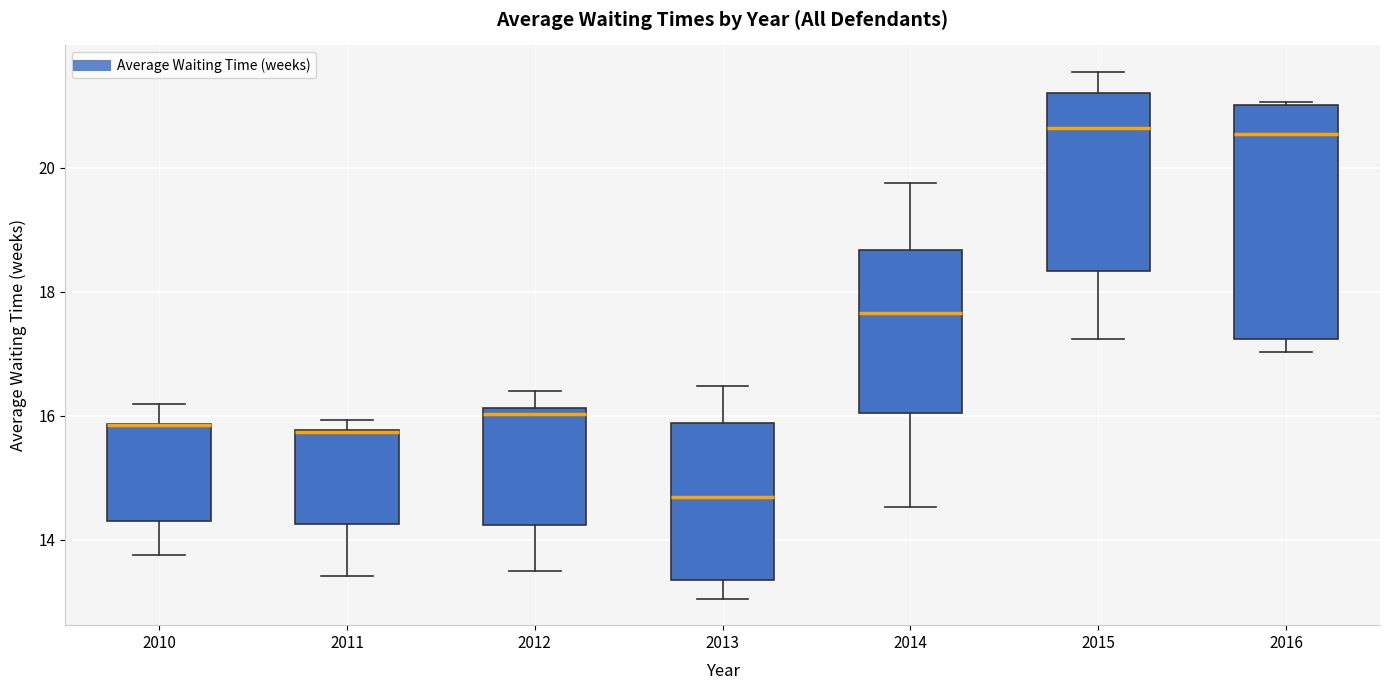

Where does the lower whisker of the box at x = 2015 end on the y-axis? The values are not printed on the chart, so give them approximately, as read against the axis.

17.2